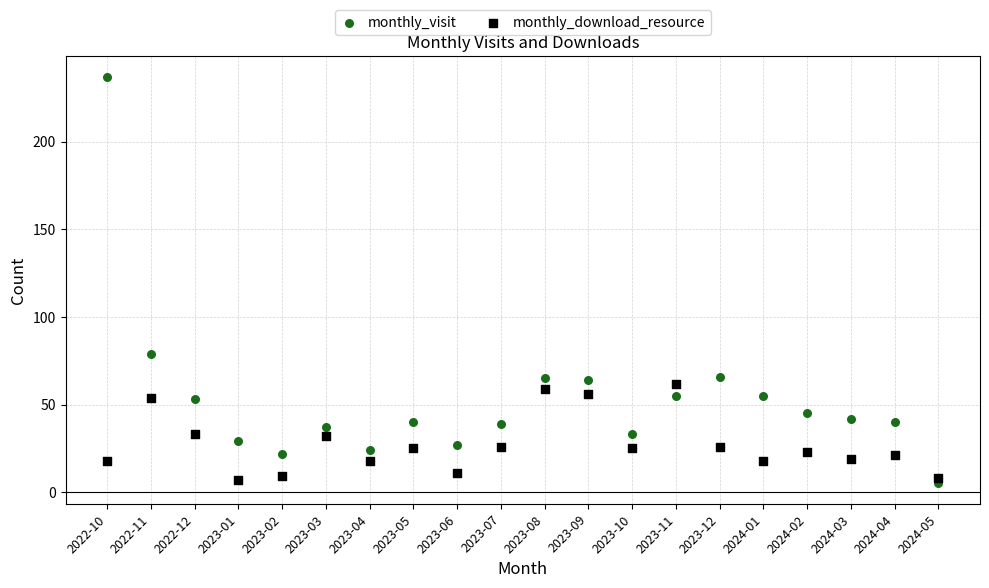

Which series has the widest spread of Y values?

monthly_visit